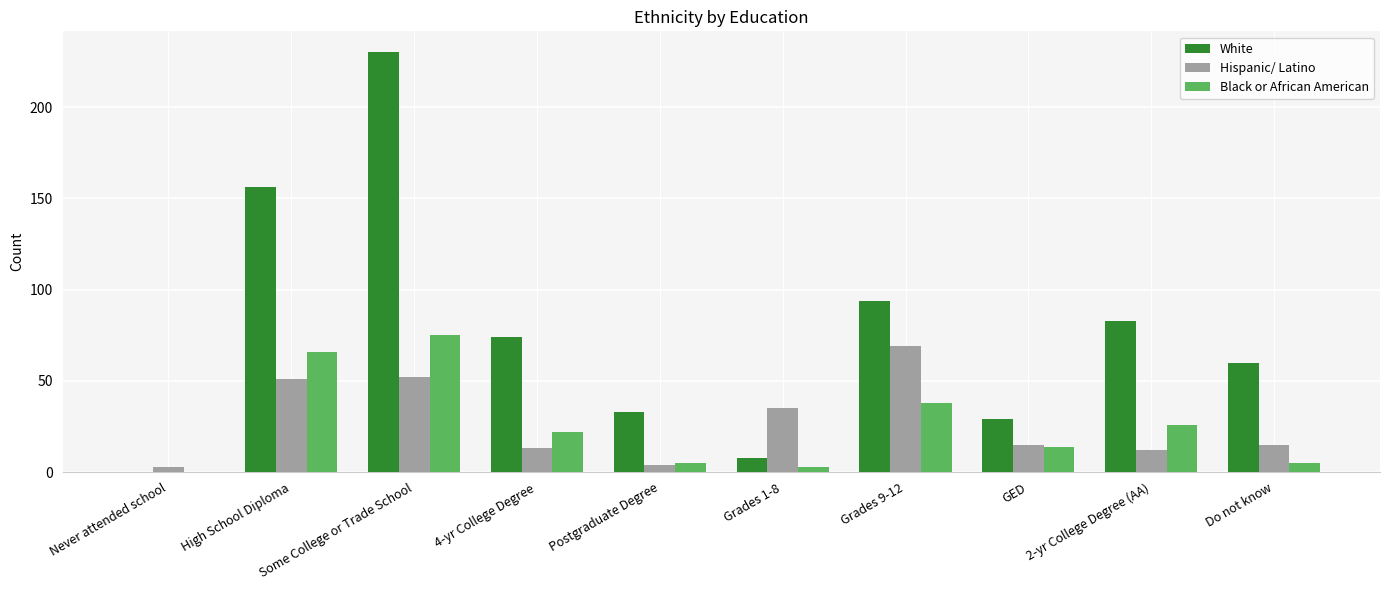

True or false: White has a value of 29 at Grades 9-12.

False